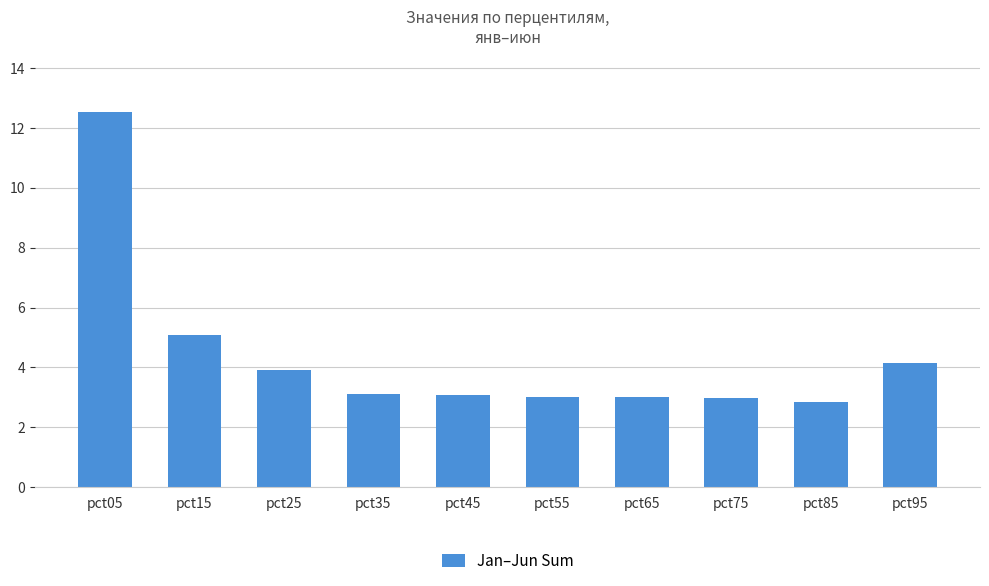

What is the average value?

4.4